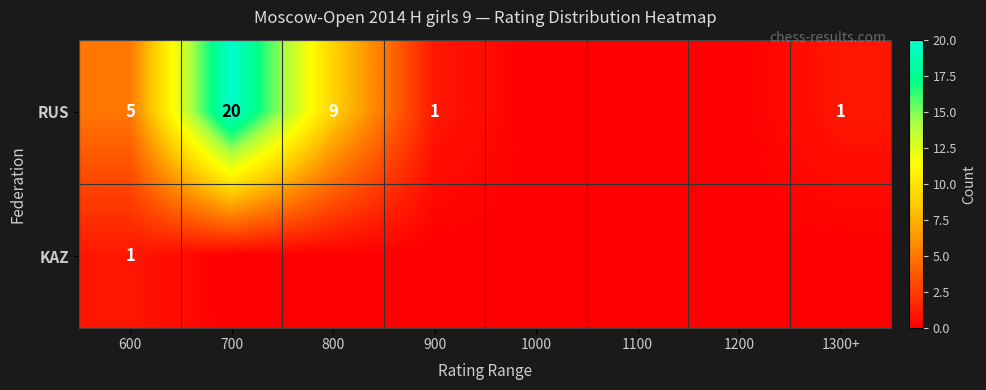

The RUS series shows 7 at 700. True or false?

False